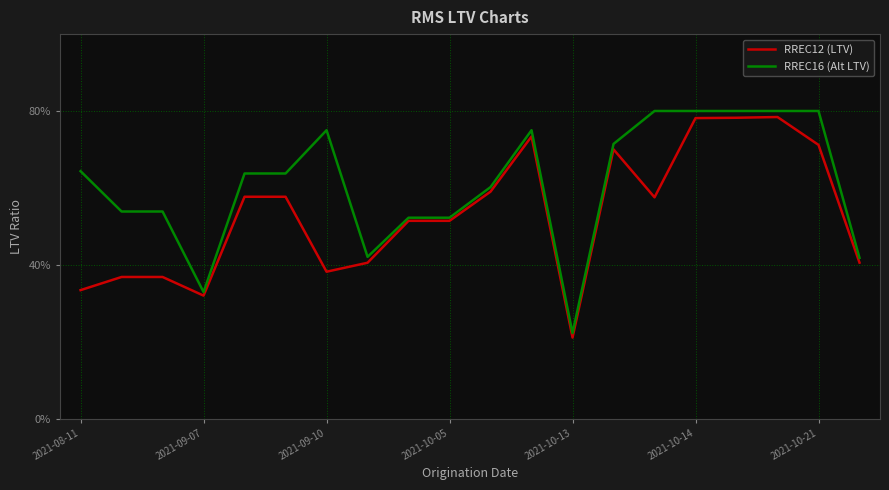

True or false: RREC16 (Alt LTV) and RREC12 (LTV) intersect in this chart.

False